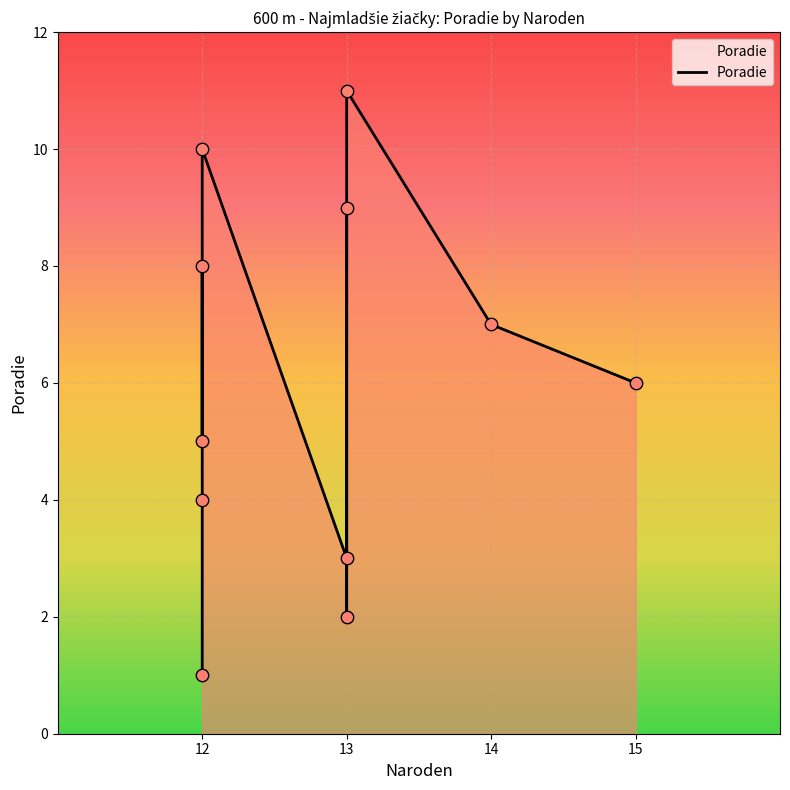

Between 13 and 15, which is larger?

15